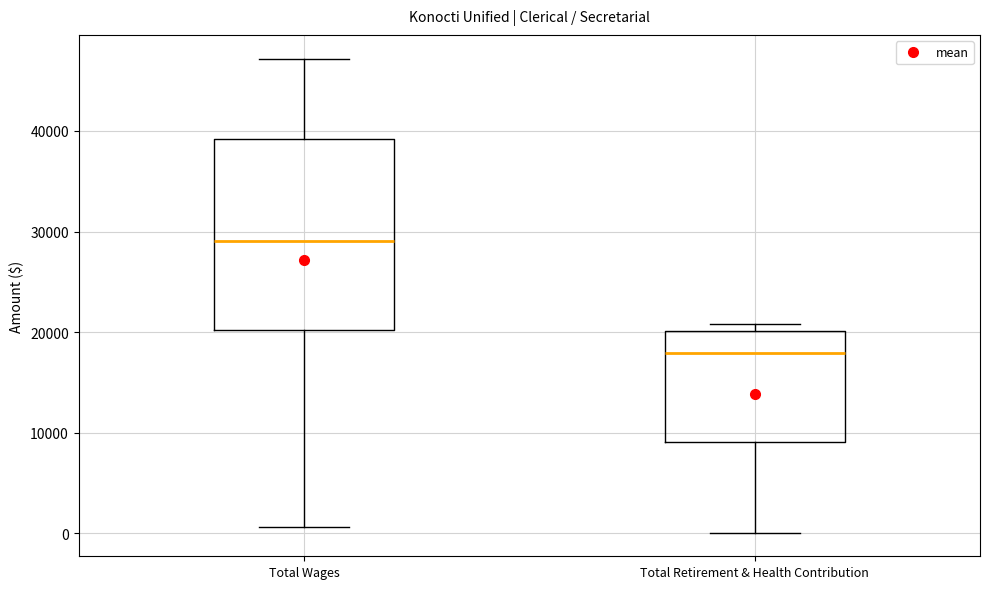

Where does the median line of the box for Total Wages sit on the y-axis? The values are not printed on the chart, so give them approximately, as read against the axis.

29000